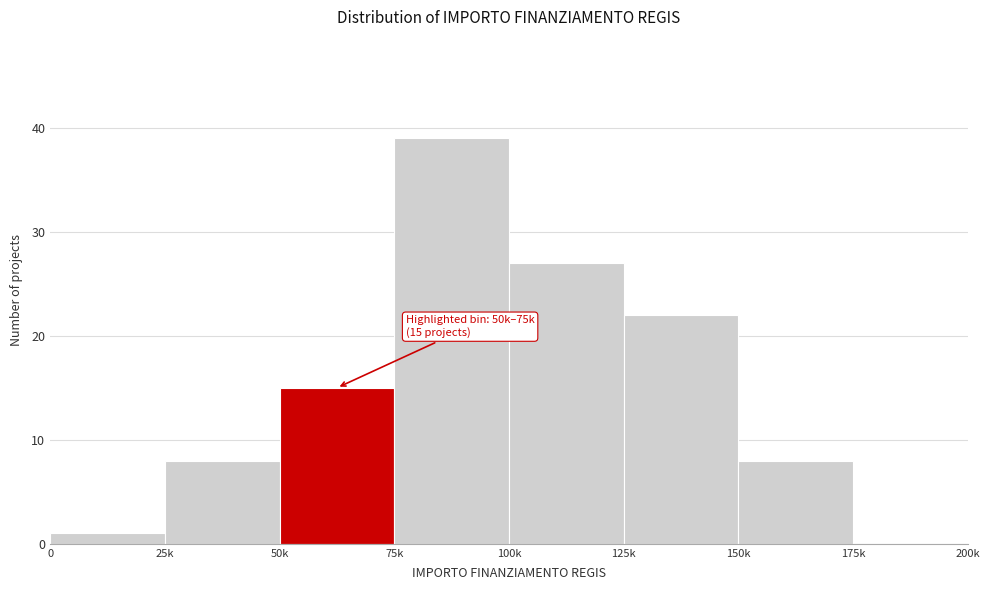

Reading left to right, list all the values displayed in this chart.

0=1	25k=8	50k=15	75k=39	100k=27	125k=22	150k=8	175k=0